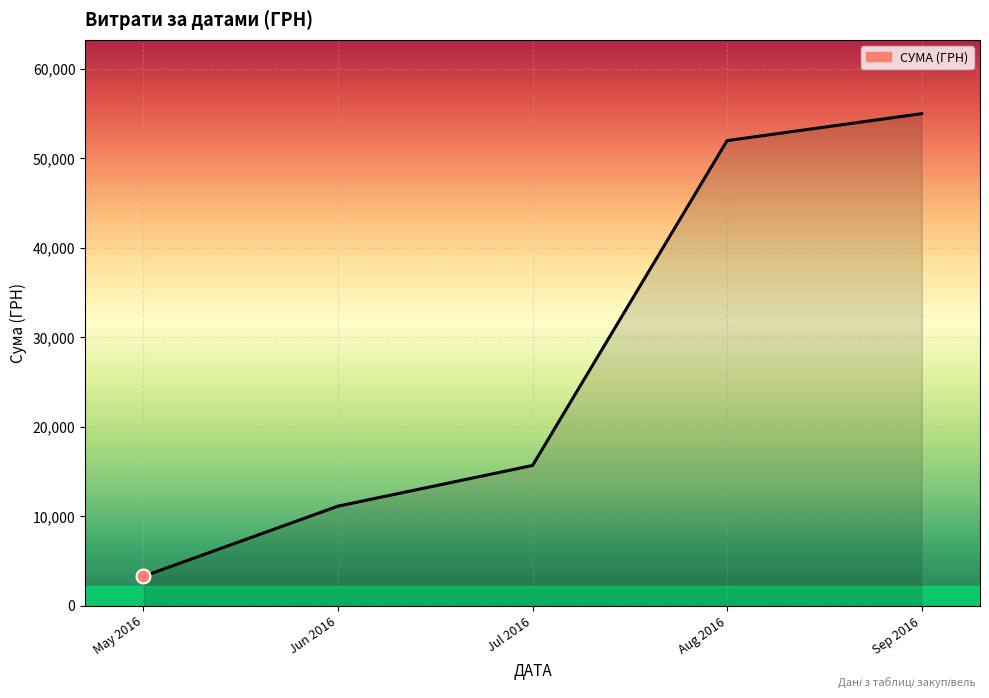

Rank the categories by value from lowest to highest.

May 2016, Jun 2016, Jul 2016, Aug 2016, Sep 2016